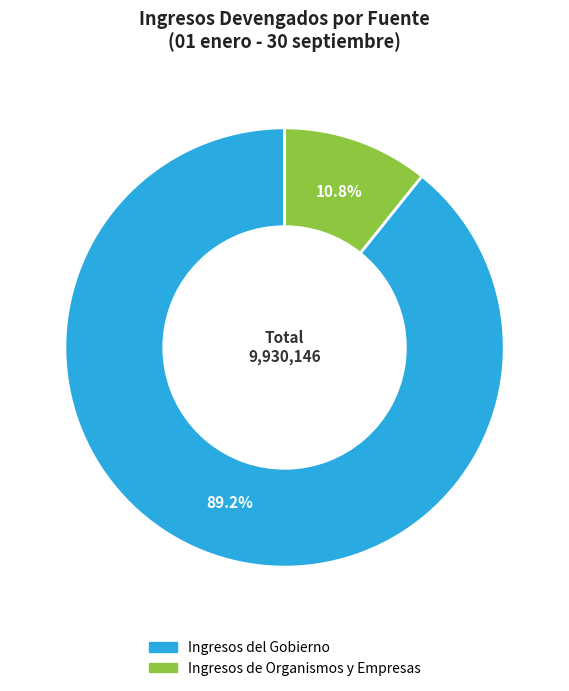

Rank the categories by value from lowest to highest.

Ingresos de Organismos y Empresas, Ingresos del Gobierno